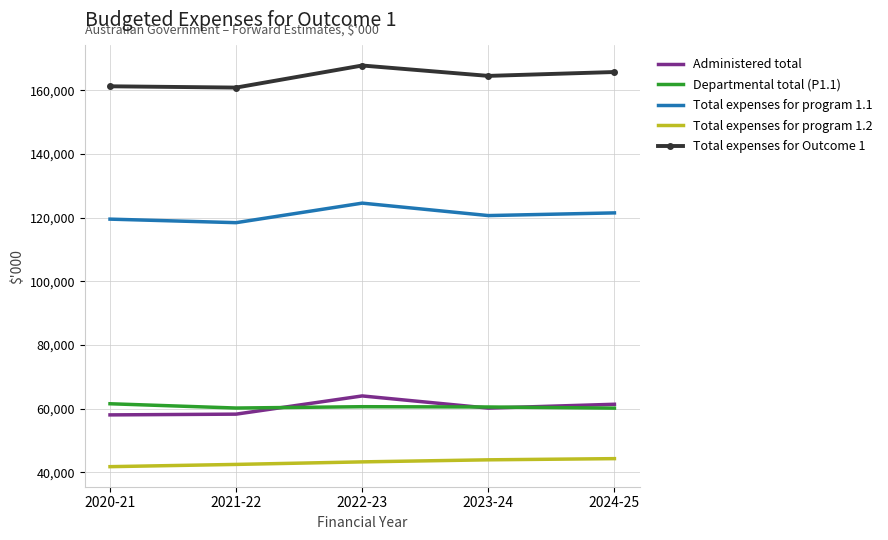

Read the Total expenses for Outcome 1 value at 2022-23, to the nearest 100.

167800